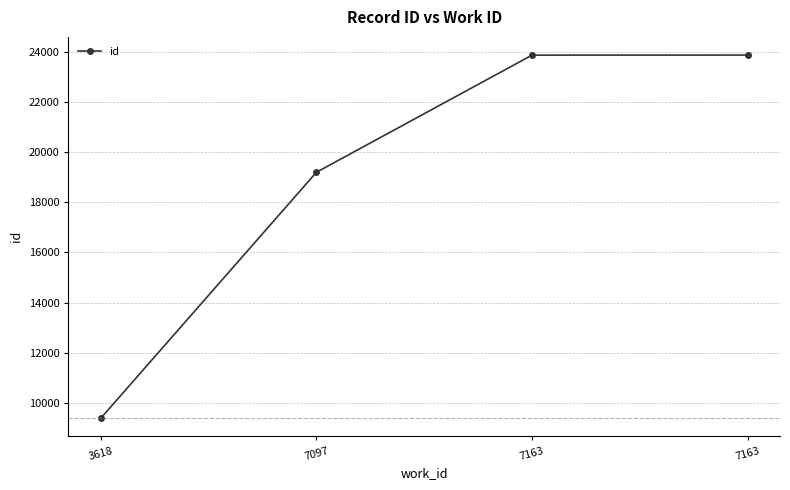

Rank the categories by value from lowest to highest.

3618, 7097, 7163, 7163